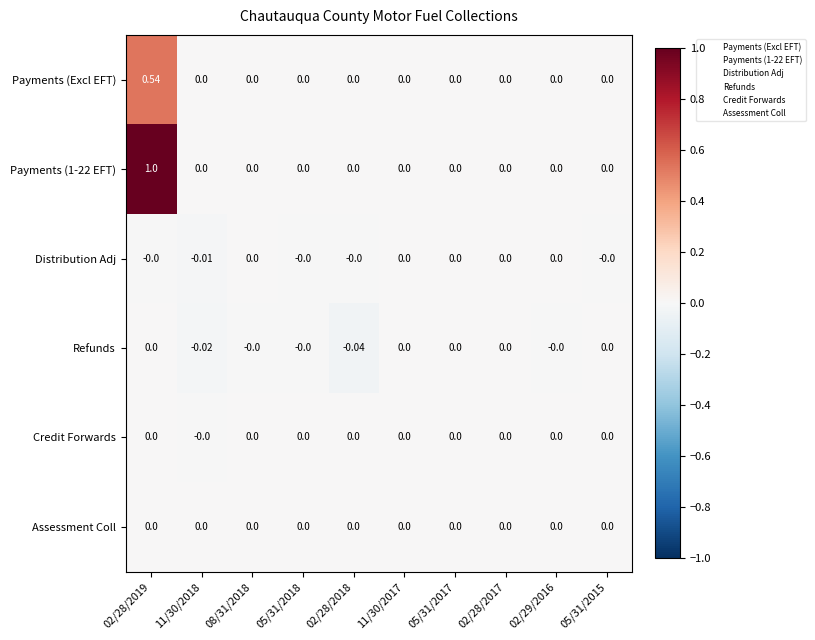

Reading right to left, extract all data points from this chart.

Payments (Excl EFT): 05/31/2015=0.0	02/29/2016=0.0	02/28/2017=0.0	05/31/2017=0.0	11/30/2017=0.0	02/28/2018=0.0	05/31/2018=0.0	08/31/2018=0.0	11/30/2018=0.0	02/28/2019=0.5
Payments (1-22 EFT): 05/31/2015=0.0	02/29/2016=0.0	02/28/2017=0.0	05/31/2017=0.0	11/30/2017=0.0	02/28/2018=0.0	05/31/2018=0.0	08/31/2018=0.0	11/30/2018=0.0	02/28/2019=1.0
Distribution Adj: 05/31/2015=-0.0	02/29/2016=0.0	02/28/2017=0.0	05/31/2017=0.0	11/30/2017=0.0	02/28/2018=-0.0	05/31/2018=-0.0	08/31/2018=0.0	11/30/2018=-0.0	02/28/2019=-0.0
Refunds: 05/31/2015=0.0	02/29/2016=-0.0	02/28/2017=0.0	05/31/2017=0.0	11/30/2017=0.0	02/28/2018=-0.0	05/31/2018=-0.0	08/31/2018=-0.0	11/30/2018=-0.0	02/28/2019=0.0
Credit Forwards: 05/31/2015=0.0	02/29/2016=0.0	02/28/2017=0.0	05/31/2017=0.0	11/30/2017=0.0	02/28/2018=0.0	05/31/2018=0.0	08/31/2018=0.0	11/30/2018=-0.0	02/28/2019=0.0
Assessment Coll: 05/31/2015=0.0	02/29/2016=0.0	02/28/2017=0.0	05/31/2017=0.0	11/30/2017=0.0	02/28/2018=0.0	05/31/2018=0.0	08/31/2018=0.0	11/30/2018=0.0	02/28/2019=0.0